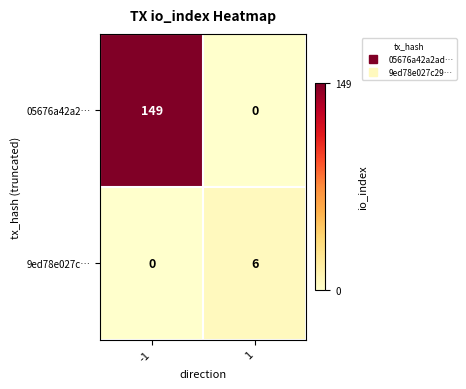

What is the sum of the 05676a42a2… values at -1 and 1?

149